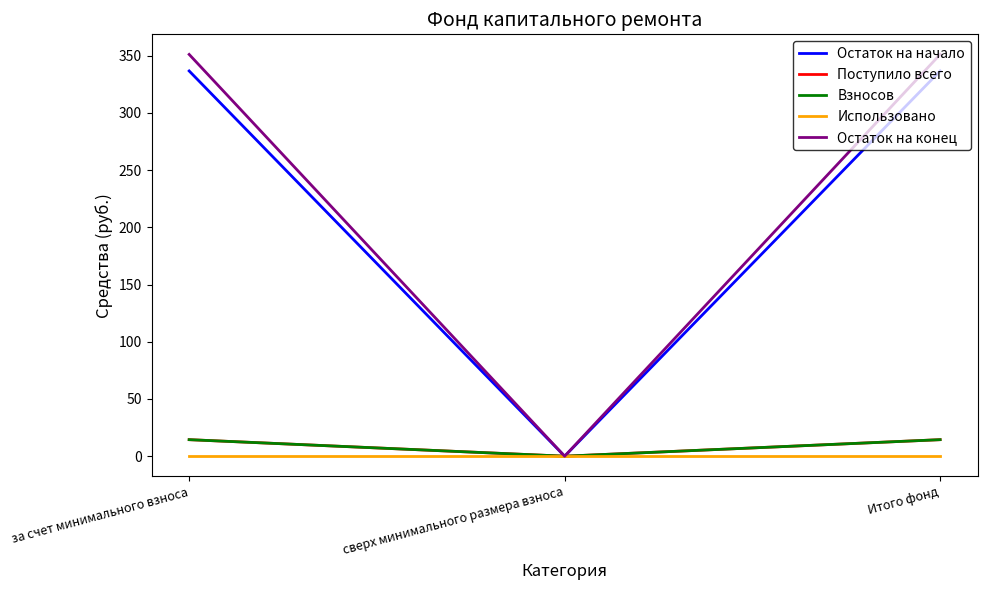

The Остаток на начало series shows 336.6 at за счет минимального взноса. True or false?

True